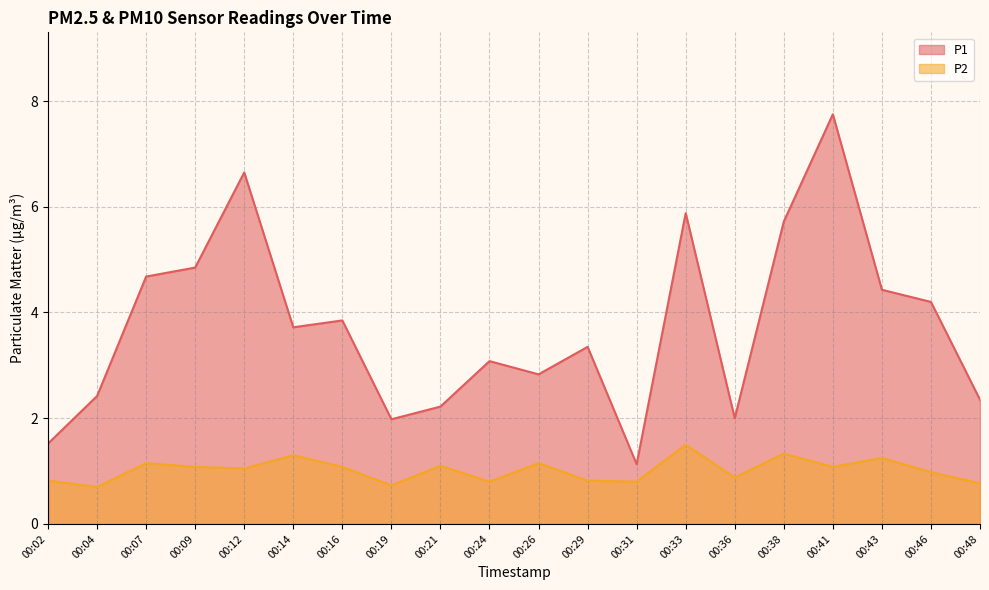

What is the difference between the second highest and minimum values in the P2 series?

0.6